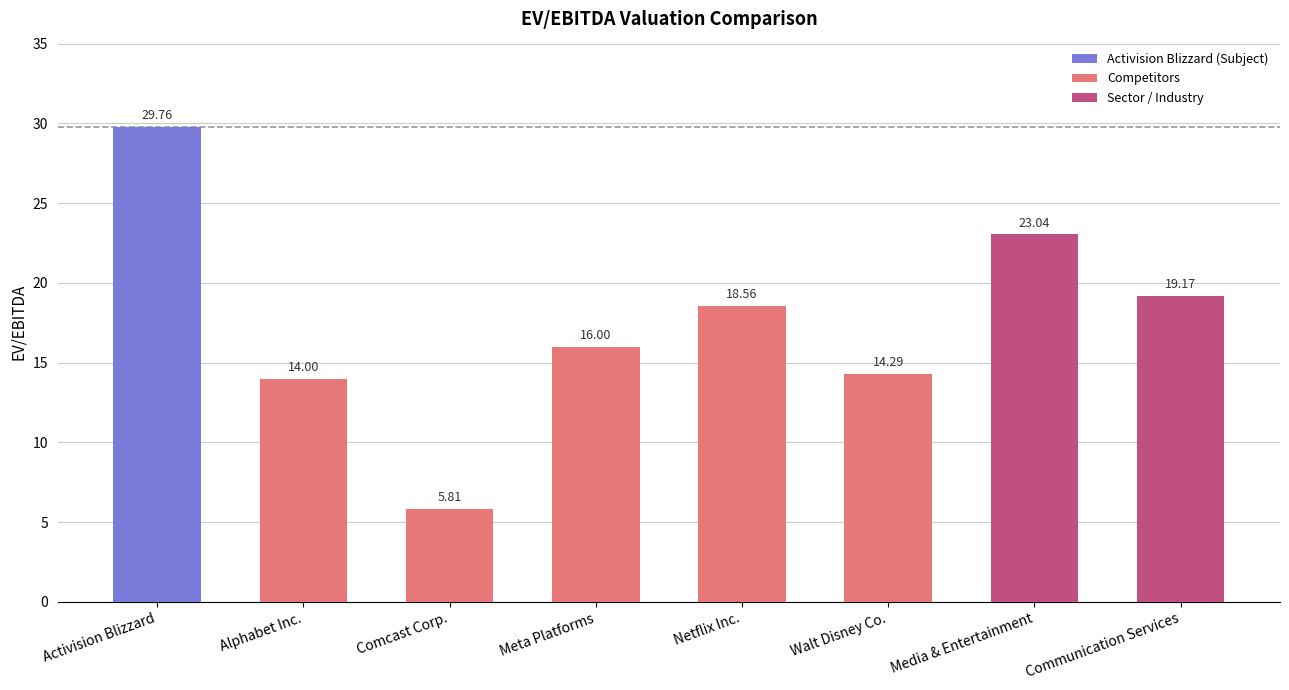

List the labels in order of value, largest first.

Activision Blizzard, Media & Entertainment, Communication Services, Netflix Inc., Meta Platforms, Walt Disney Co., Alphabet Inc., Comcast Corp.